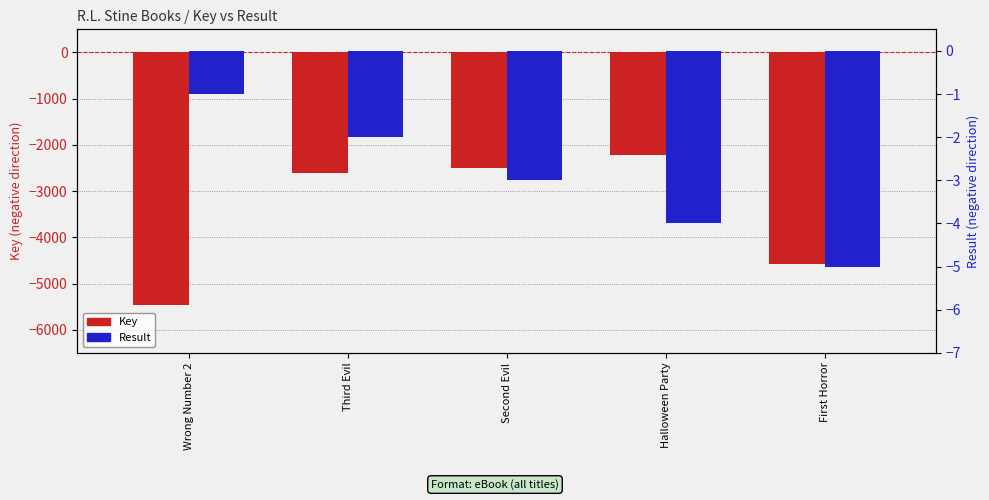

What is the difference between the maximum and minimum values in the Key series?

3245